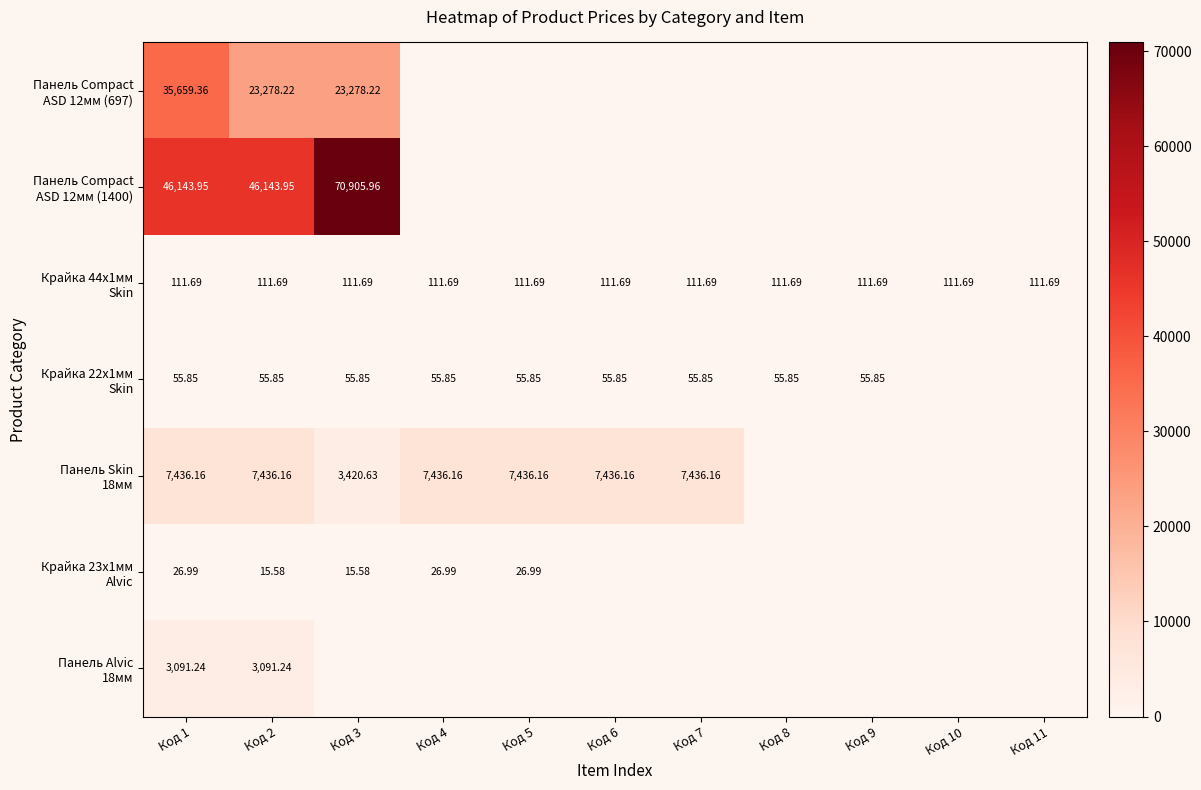

Rank the series at Код 10 from highest to lowest value.

Крайка 44x1мм Skin, Панель Compact ASD 12мм (697), Панель Compact ASD 12мм (1400), Крайка 22x1мм Skin, Панель Skin 18мм, Крайка 23x1мм Alvic, Панель Alvic 18мм